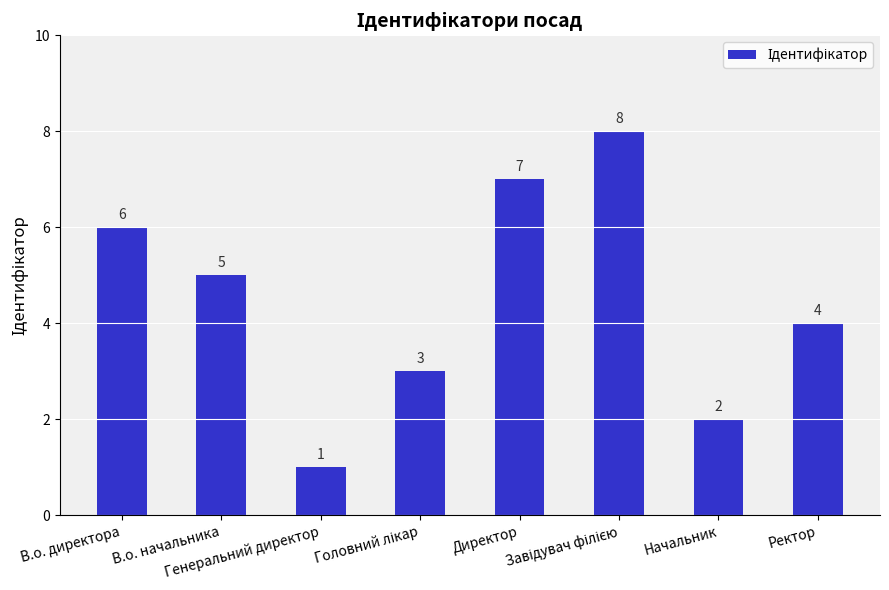

What is the difference between the maximum and minimum values?

7